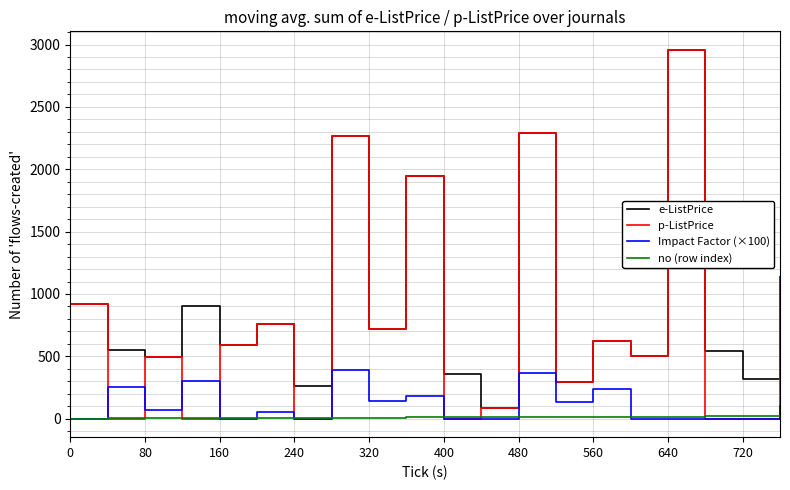

True or false: e-ListPrice and Impact Factor (×100) cross at least once.

False